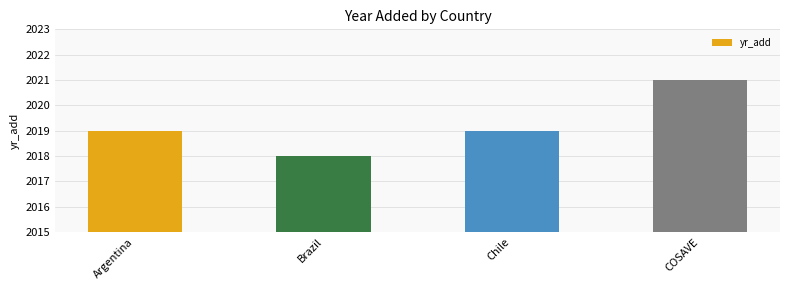

At which category does the chart reach its peak across all series?

COSAVE